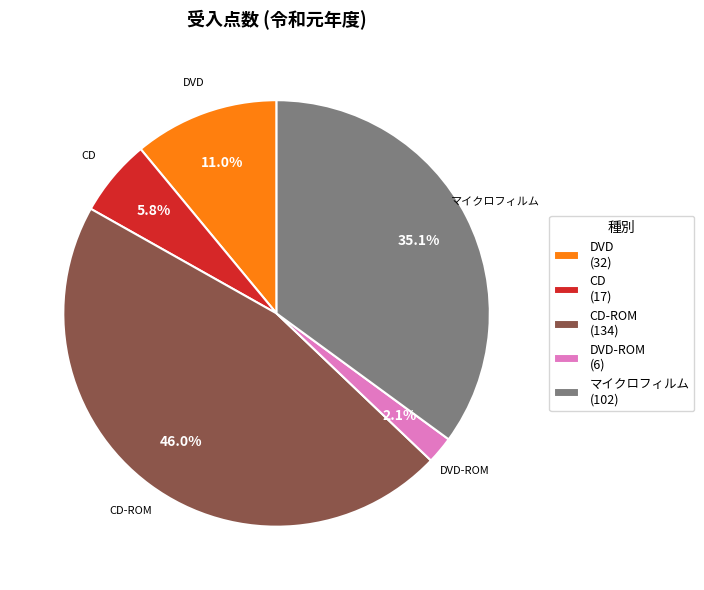

What percentage do CD-ROM (134) and DVD-ROM (6) together represent?

48.1%